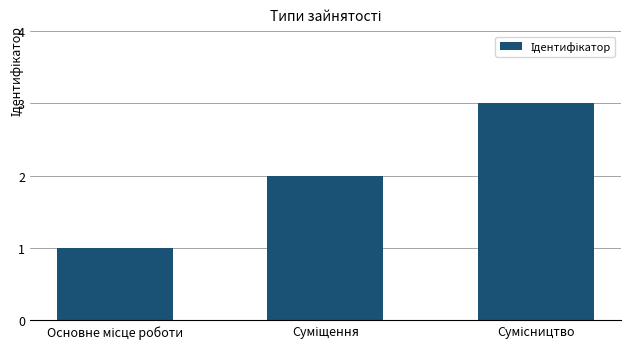

What is the maximum value shown in the chart?

3